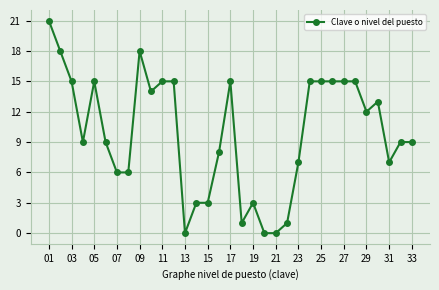

How many data points does each series have?

33